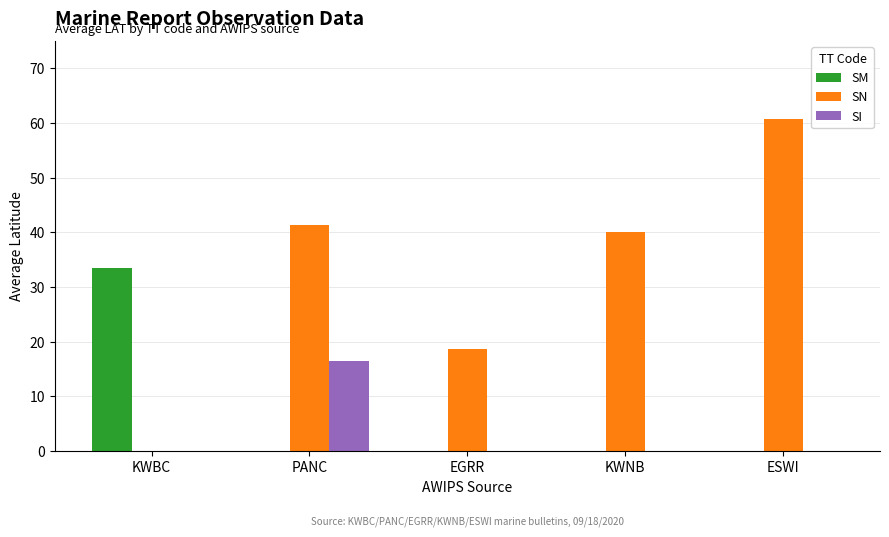

The SM series shows 0.0 at EGRR. True or false?

True